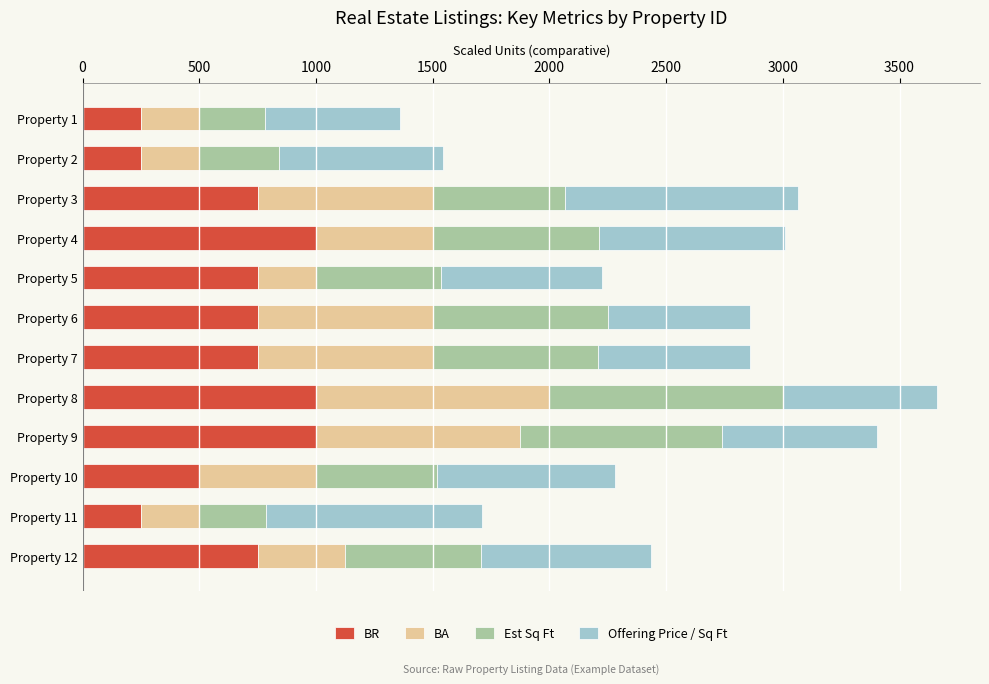

What is the maximum value for BR?

1000.0